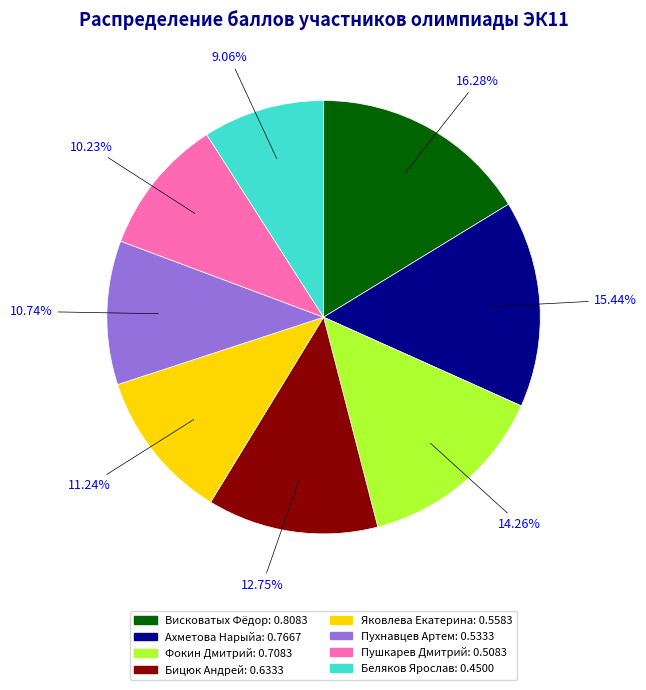

Rank the categories by value from lowest to highest.

Беляков Ярослав, Пушкарев Дмитрий, Пухнавцев Артем, Яковлева Екатерина, Бицюк Андрей, Фокин Дмитрий, Ахметова Нарыйа, Висковатых Фёдор